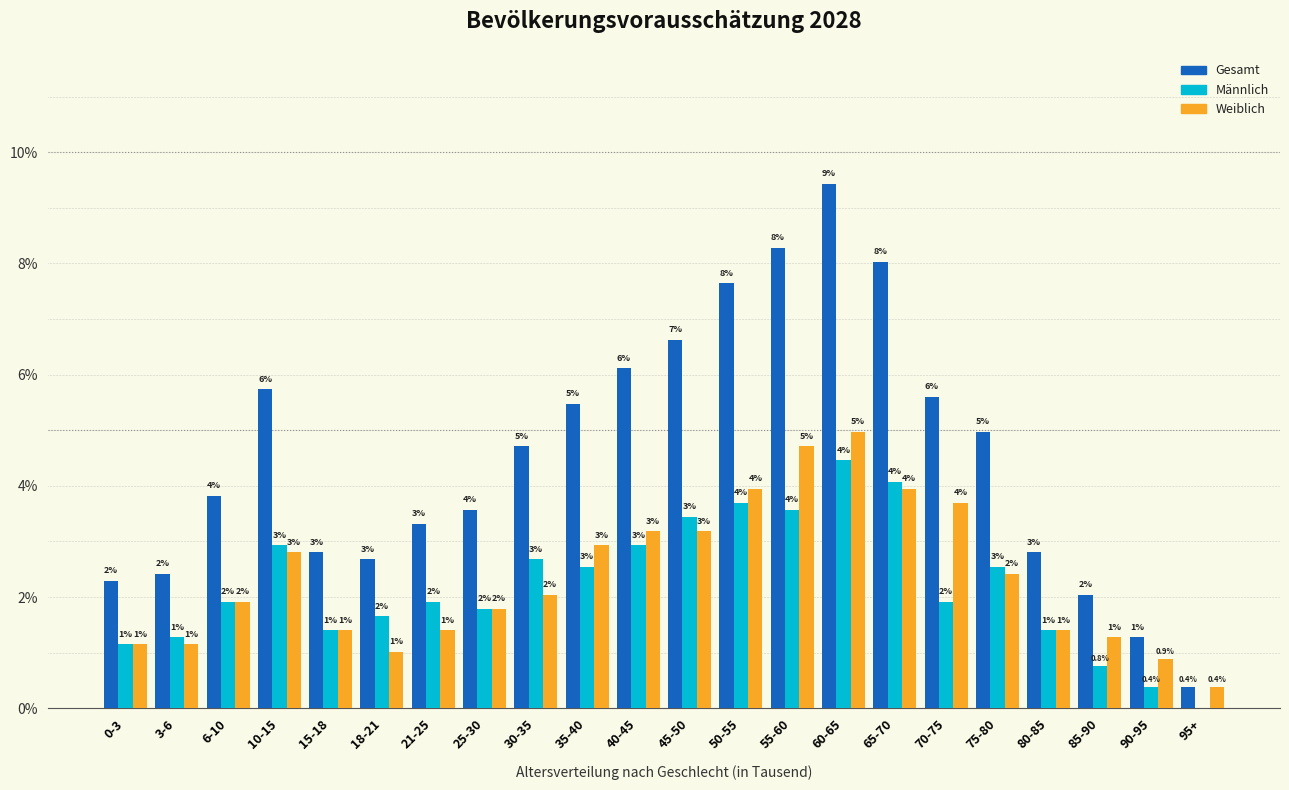

At which label does Weiblich first exceed 2?

10-15